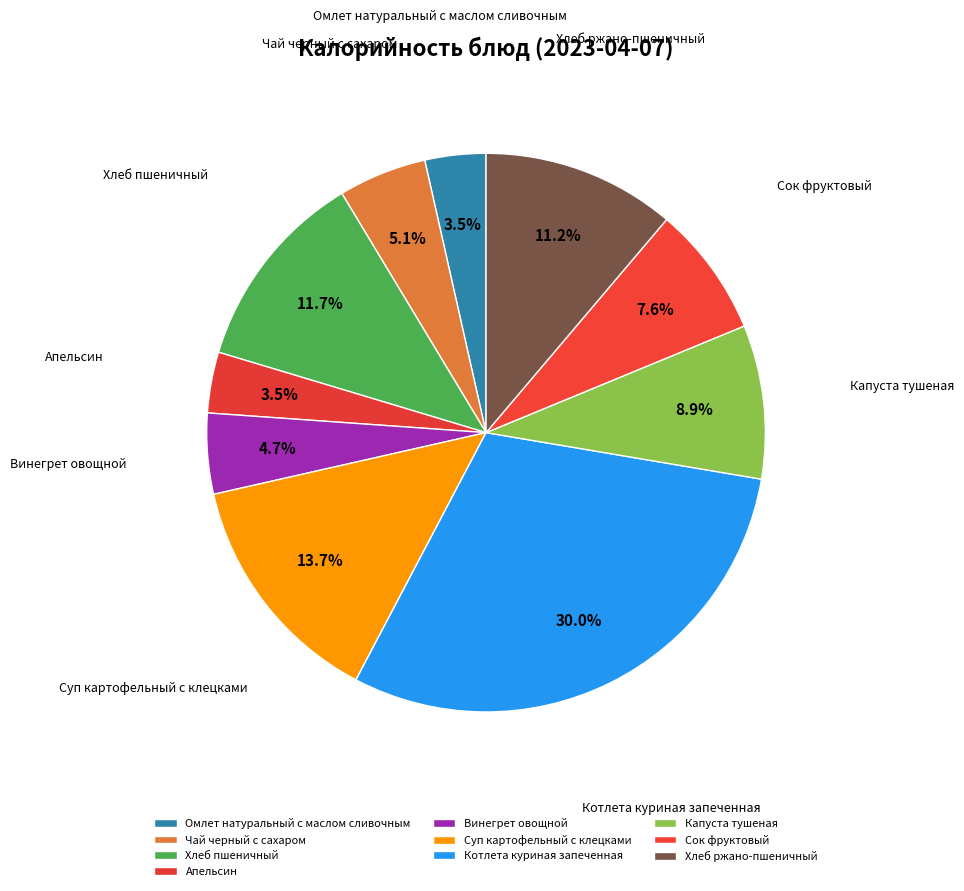

To the nearest percent, what is the difference between the largest and smallest slice percentages?

27%